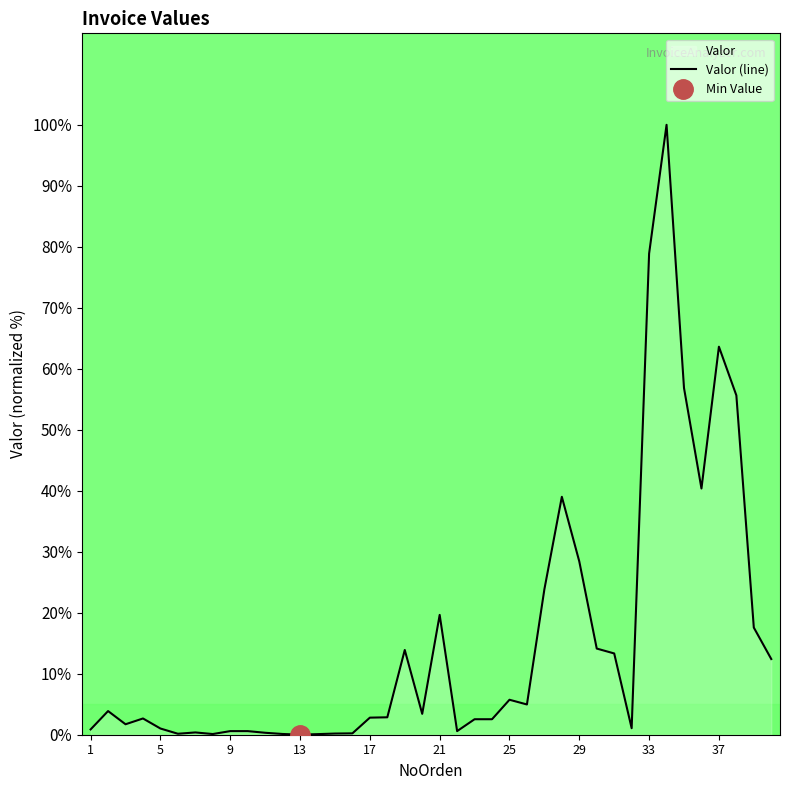

Is it true that the value at 26 is 2.1?

False